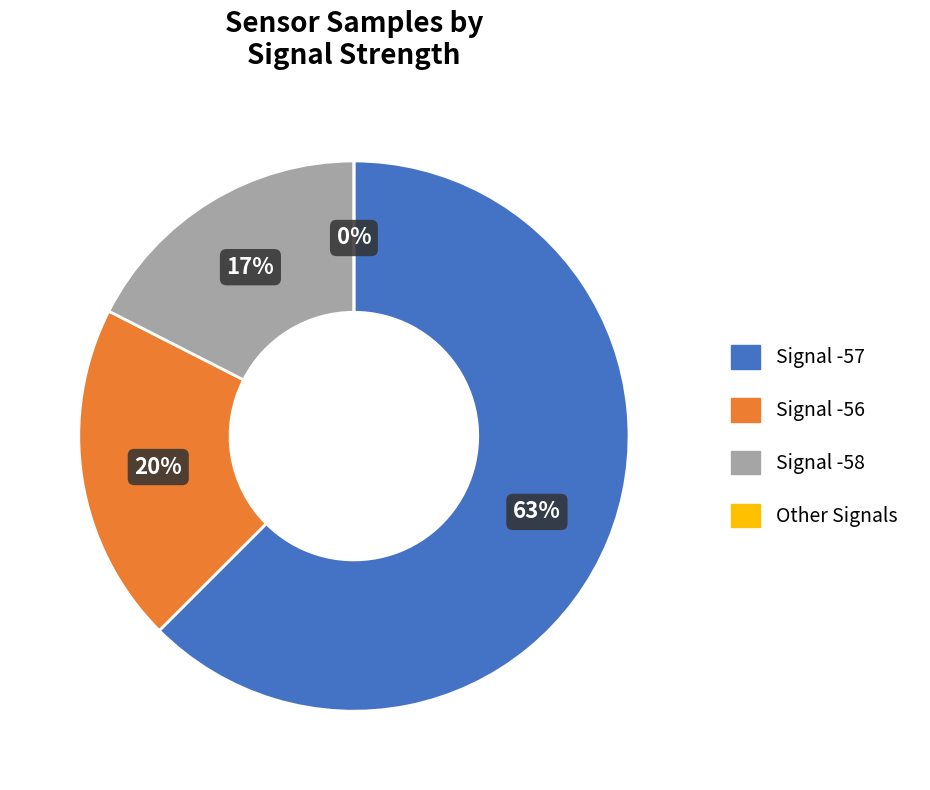

True or false: -57 accounts for 1% of the total.

False